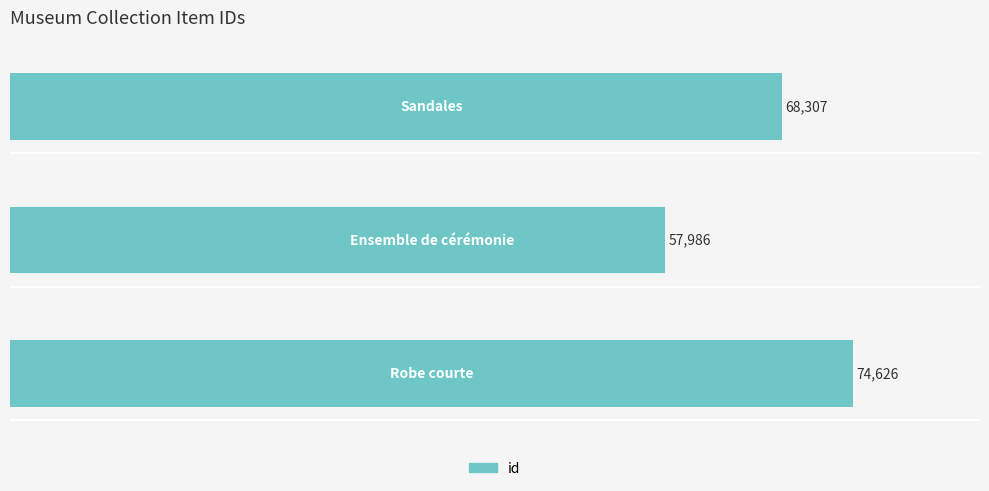

Reading bottom to top, list all the values displayed in this chart.

74626	57986	68307